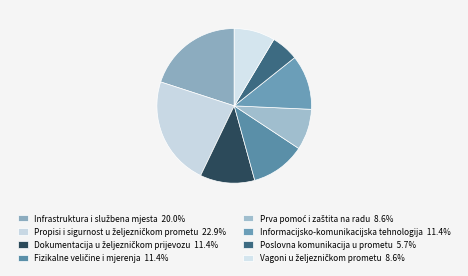

How many segments does this pie chart have?

8